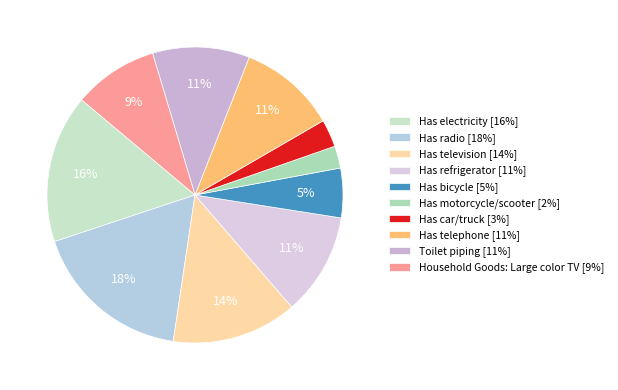

Is there any slice that represents more than half of the pie?

No